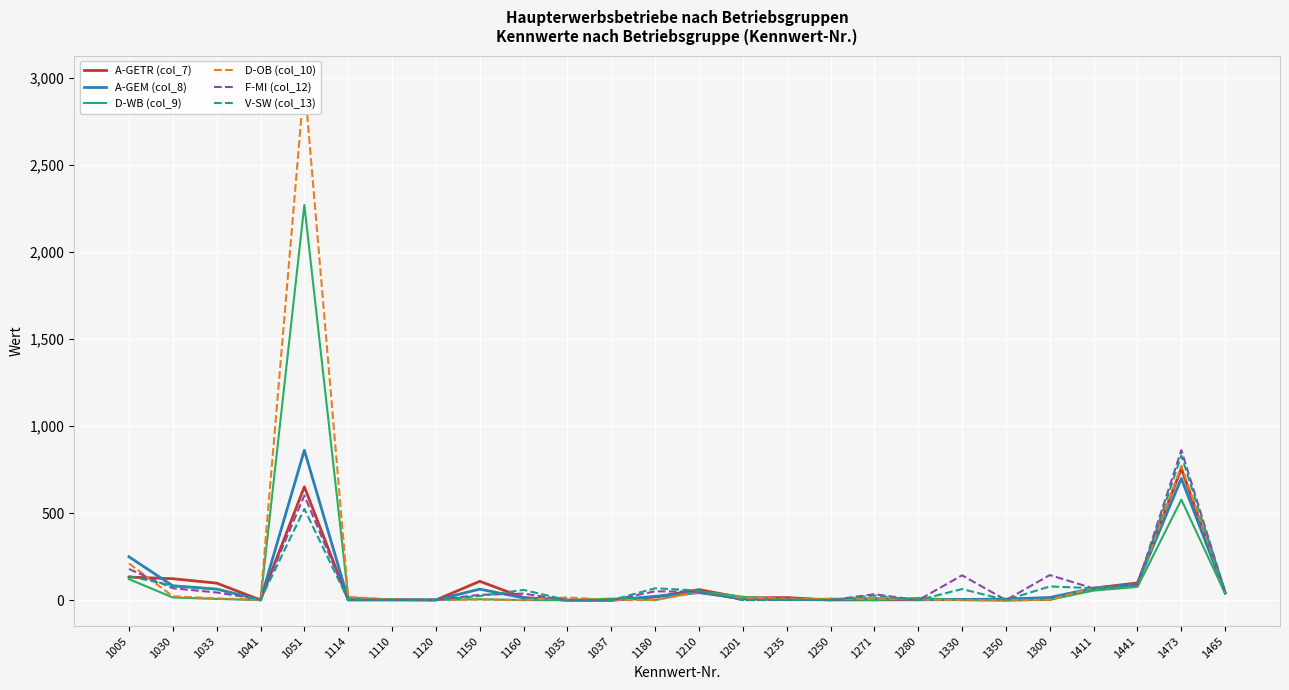

Does the chart display data point markers on the line(s)?

No